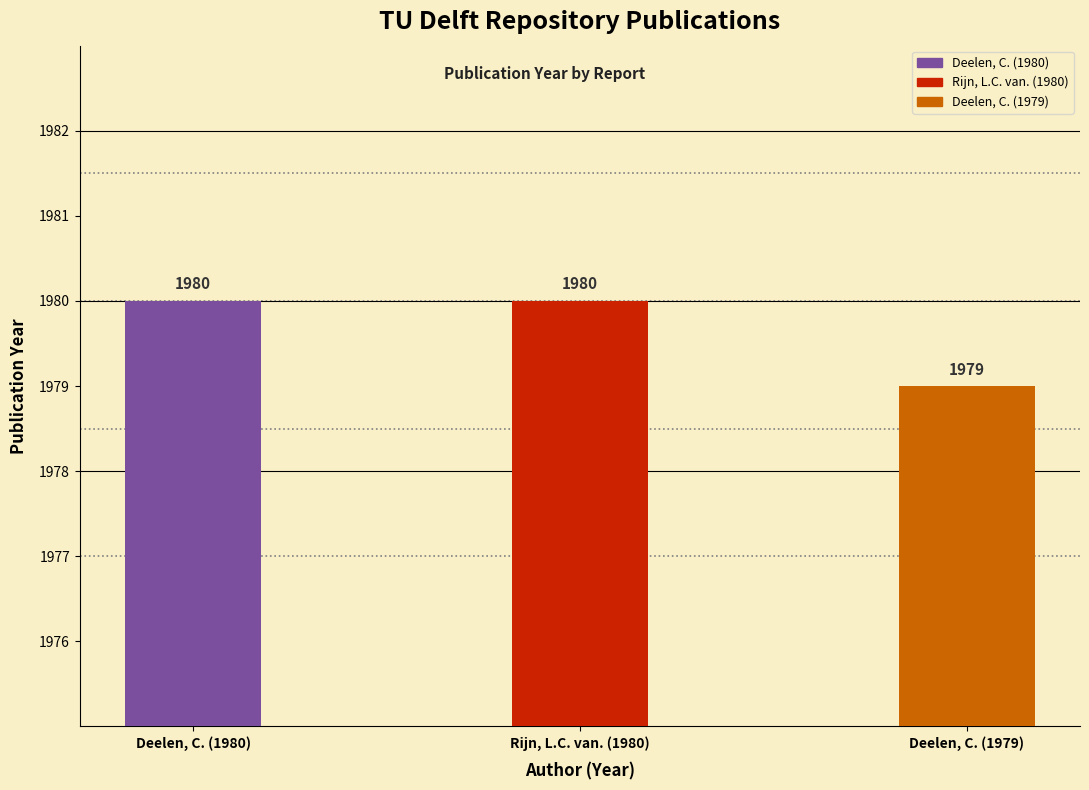

How many values are below 1980?

1